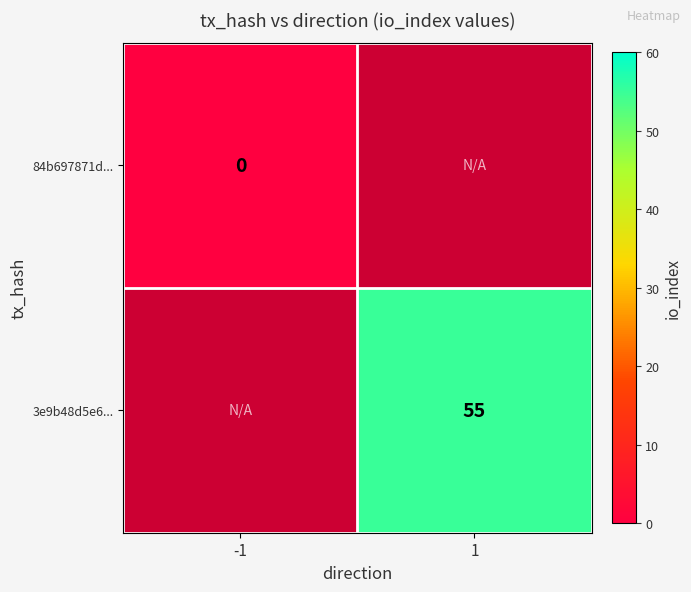

Between -1 and 1, which is larger?

1